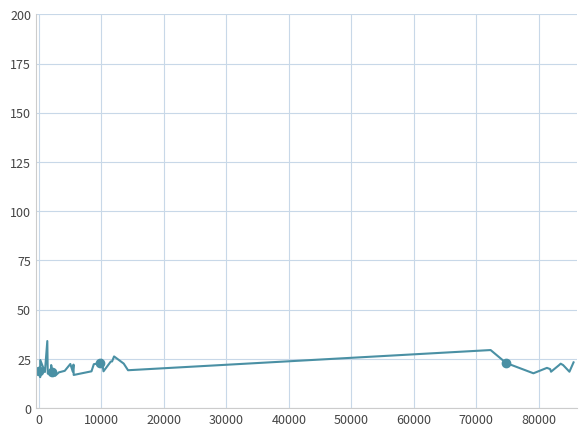

What is the sum of all values?

846.4